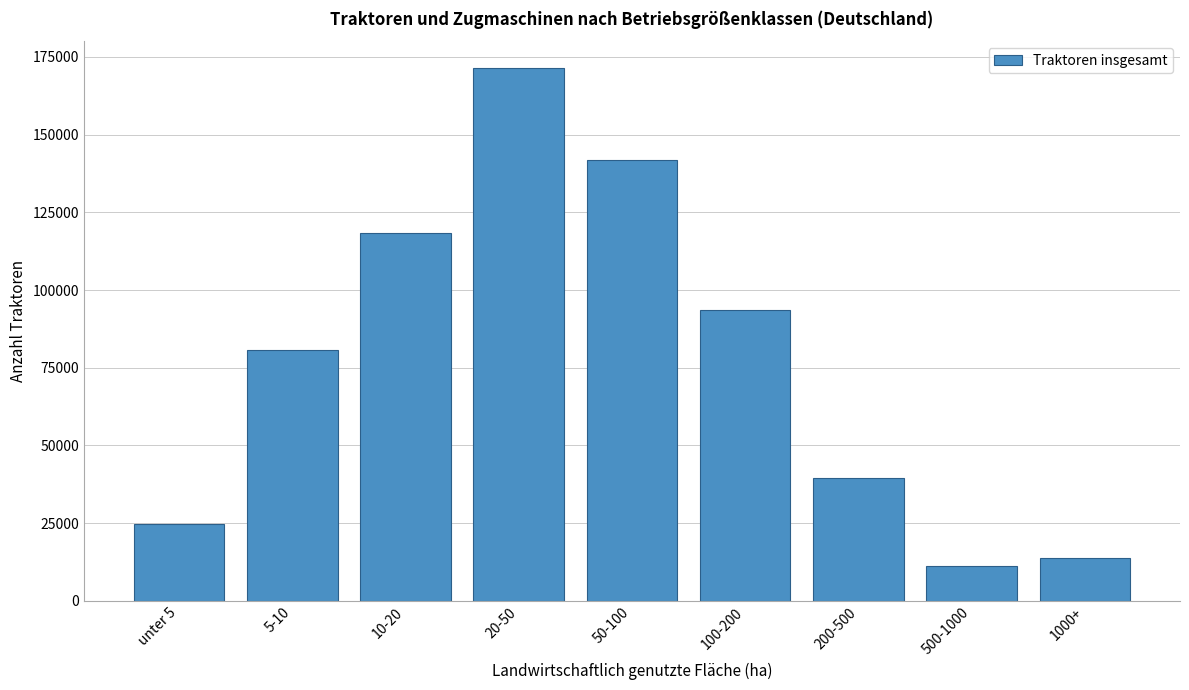

Reading left to right, what are all the values shown in this chart?

24800	80800	118200	171500	141900	93500	39500	11200	13800